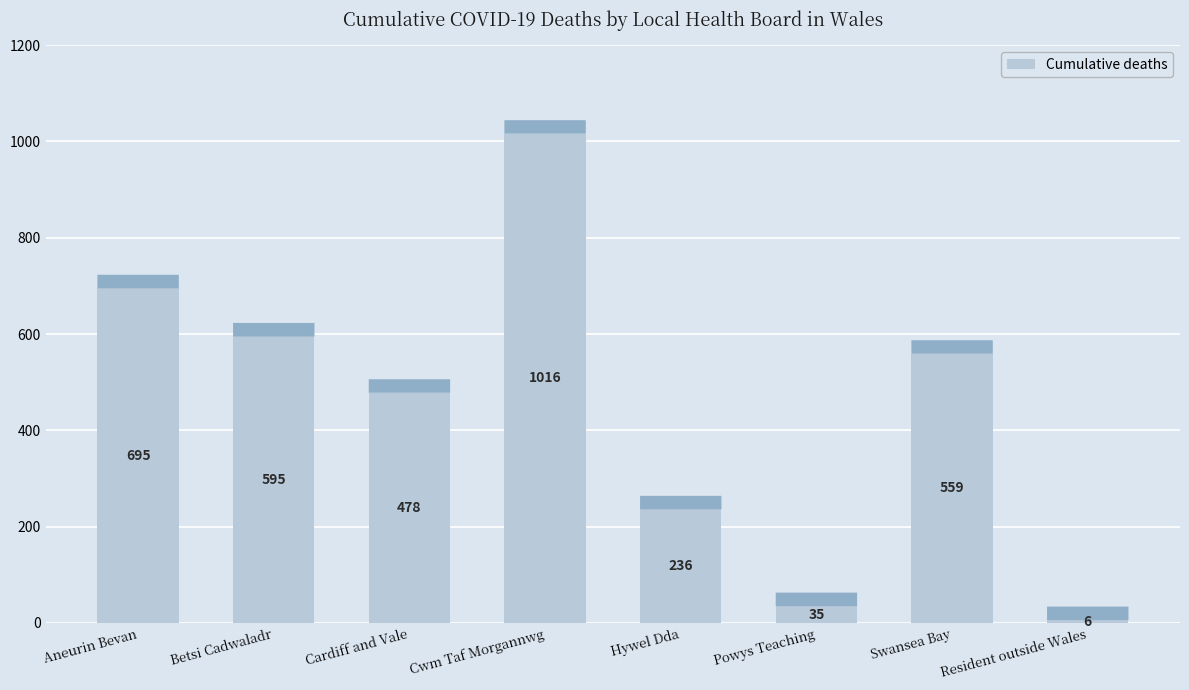

What is the label of the 1st bar from the left?

Aneurin Bevan